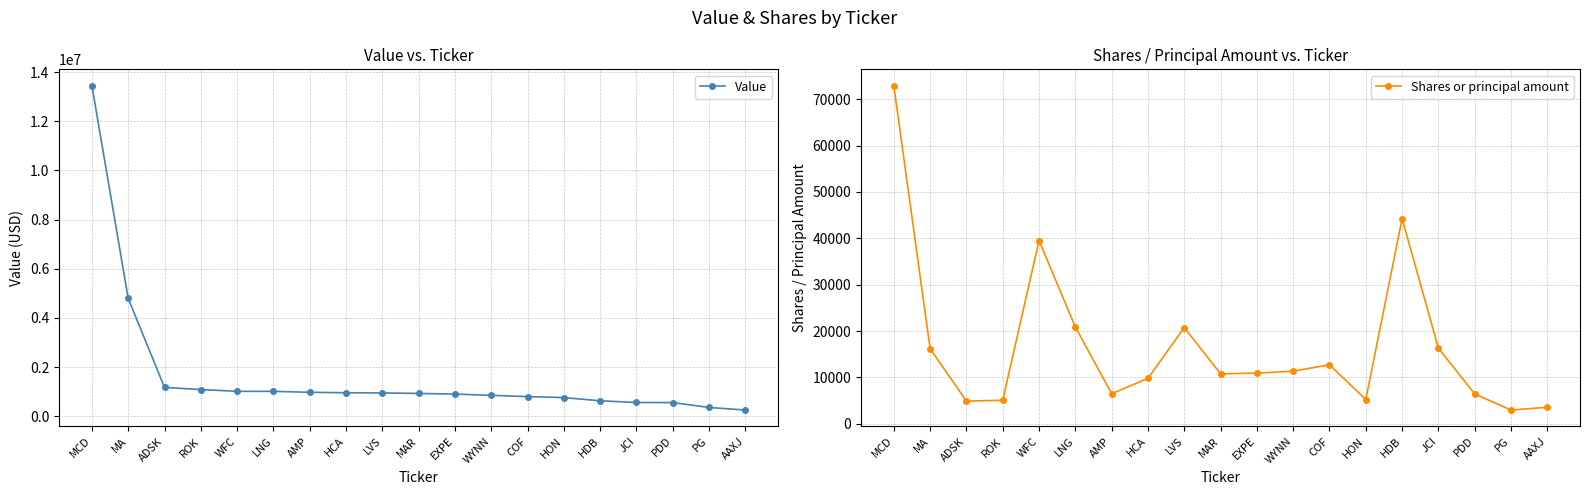

True or false: Value has a value of 1143116 at HON.

False